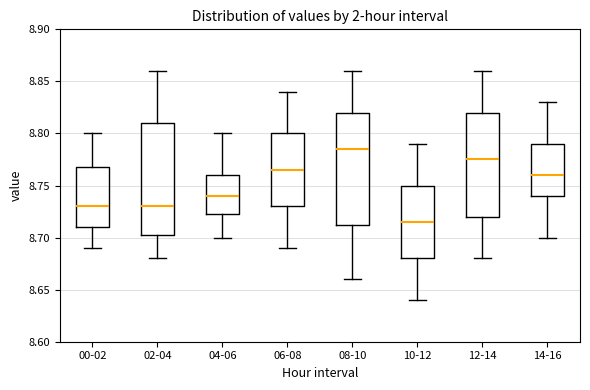

Which box has the lowest median line?

10-12